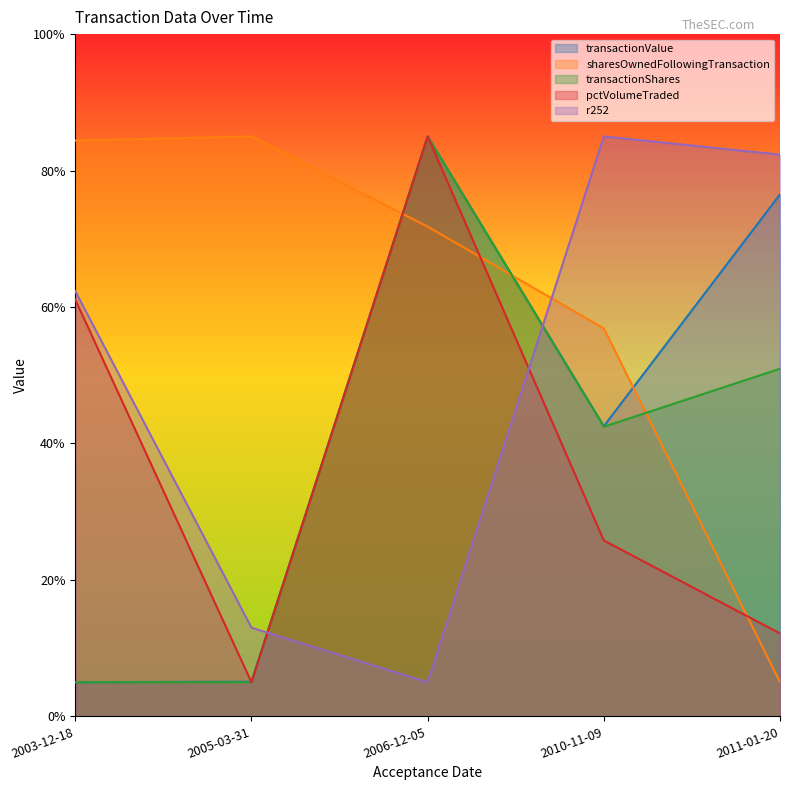

After their last crossing, which series has the higher values: r252 or pctVolumeTraded?

r252